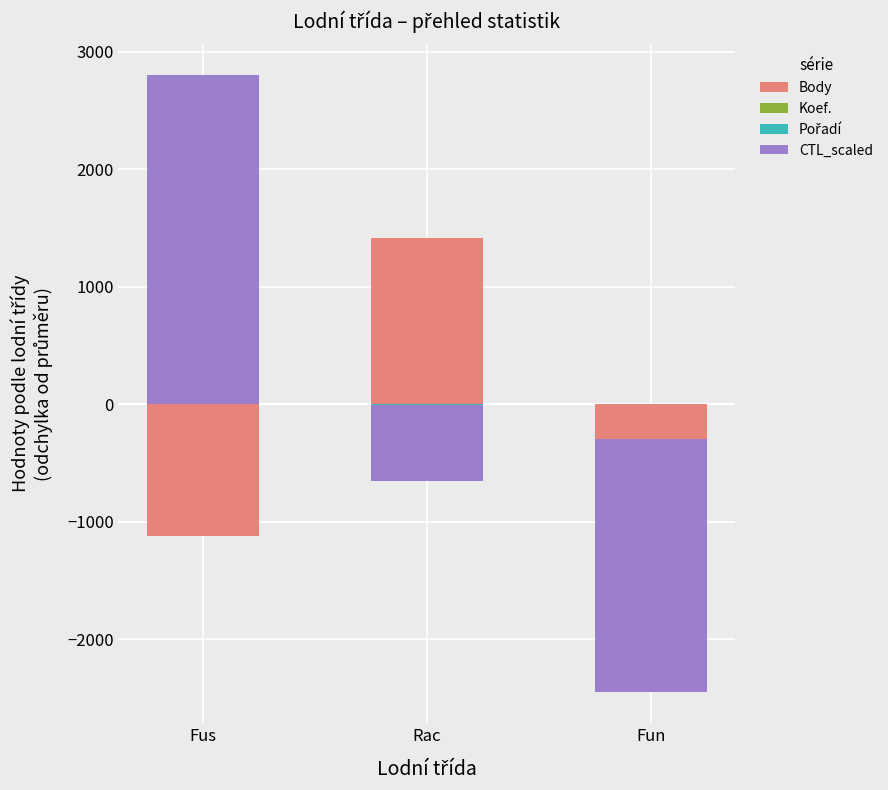

What is the average value of the Pořadí series?

0.6